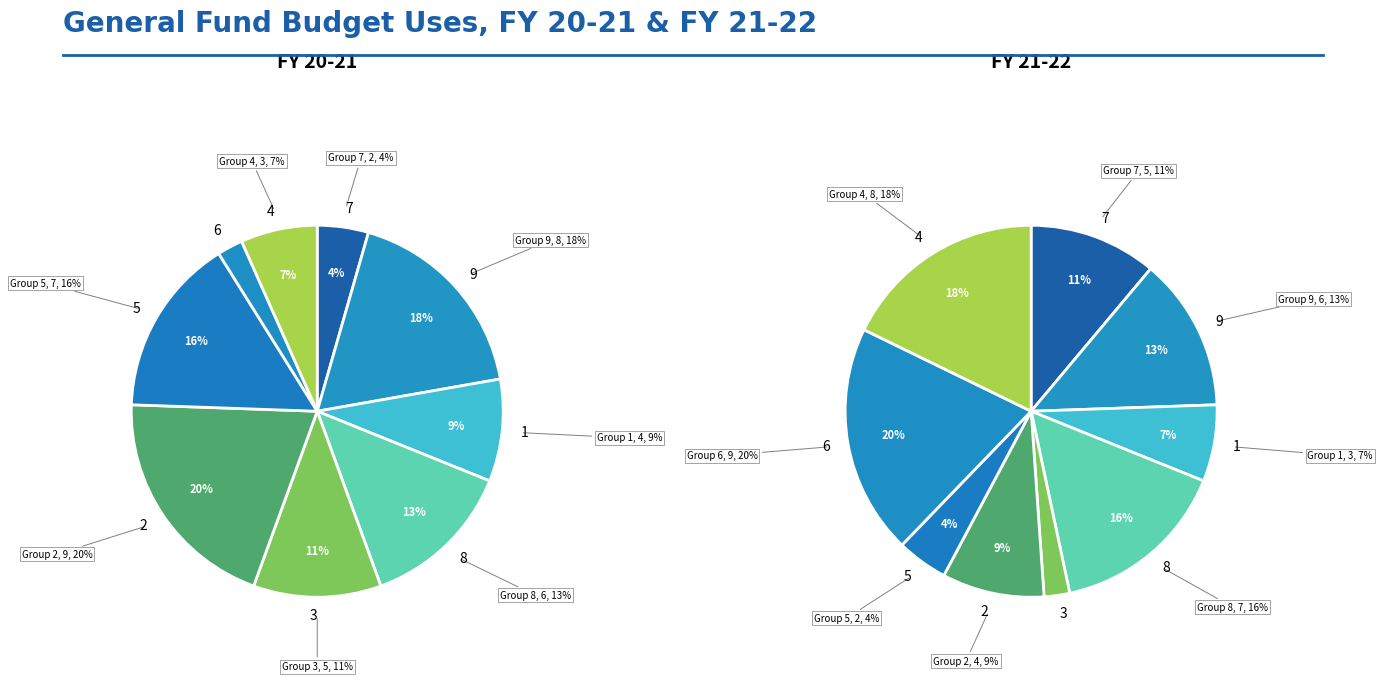

Between 4 and 9, which series saw the biggest shift?

FY 20-21